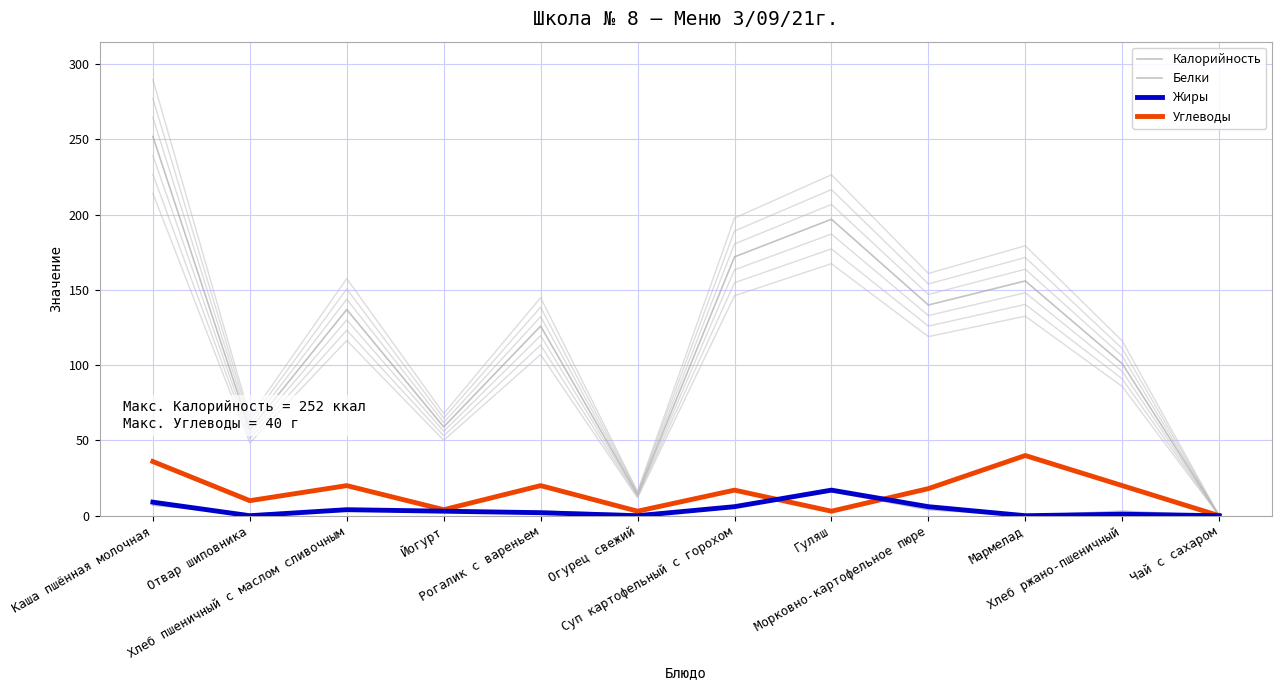

Reading right to left, transcribe all the data shown in this chart.

Калорийность: Чай с сахаром=0	Хлеб ржано-пшеничный=101	Мармелад=156	Морковно-картофельное пюре=140	Гуляш=197	Суп картофельный с горохом=172	Огурец свежий=14	Рогалик с вареньем=126	Йогурт=59	Хлеб пшеничный с маслом сливочным=137	Отвар шиповника=57	Каша пшённая молочная=252
Белки: Чай с сахаром=0	Хлеб ржано-пшеничный=3	Мармелад=0	Морковно-картофельное пюре=4	Гуляш=16	Суп картофельный с горохом=6	Огурец свежий=1	Рогалик с вареньем=3	Йогурт=3	Хлеб пшеничный с маслом сливочным=4	Отвар шиповника=1	Каша пшённая молочная=7
Жиры: Чай с сахаром=0	Хлеб ржано-пшеничный=1	Мармелад=0	Морковно-картофельное пюре=6	Гуляш=17	Суп картофельный с горохом=6	Огурец свежий=0	Рогалик с вареньем=2	Йогурт=3	Хлеб пшеничный с маслом сливочным=4	Отвар шиповника=0	Каша пшённая молочная=9
Углеводы: Чай с сахаром=0	Хлеб ржано-пшеничный=20	Мармелад=40	Морковно-картофельное пюре=18	Гуляш=3	Суп картофельный с горохом=17	Огурец свежий=3	Рогалик с вареньем=20	Йогурт=4	Хлеб пшеничный с маслом сливочным=20	Отвар шиповника=10	Каша пшённая молочная=36